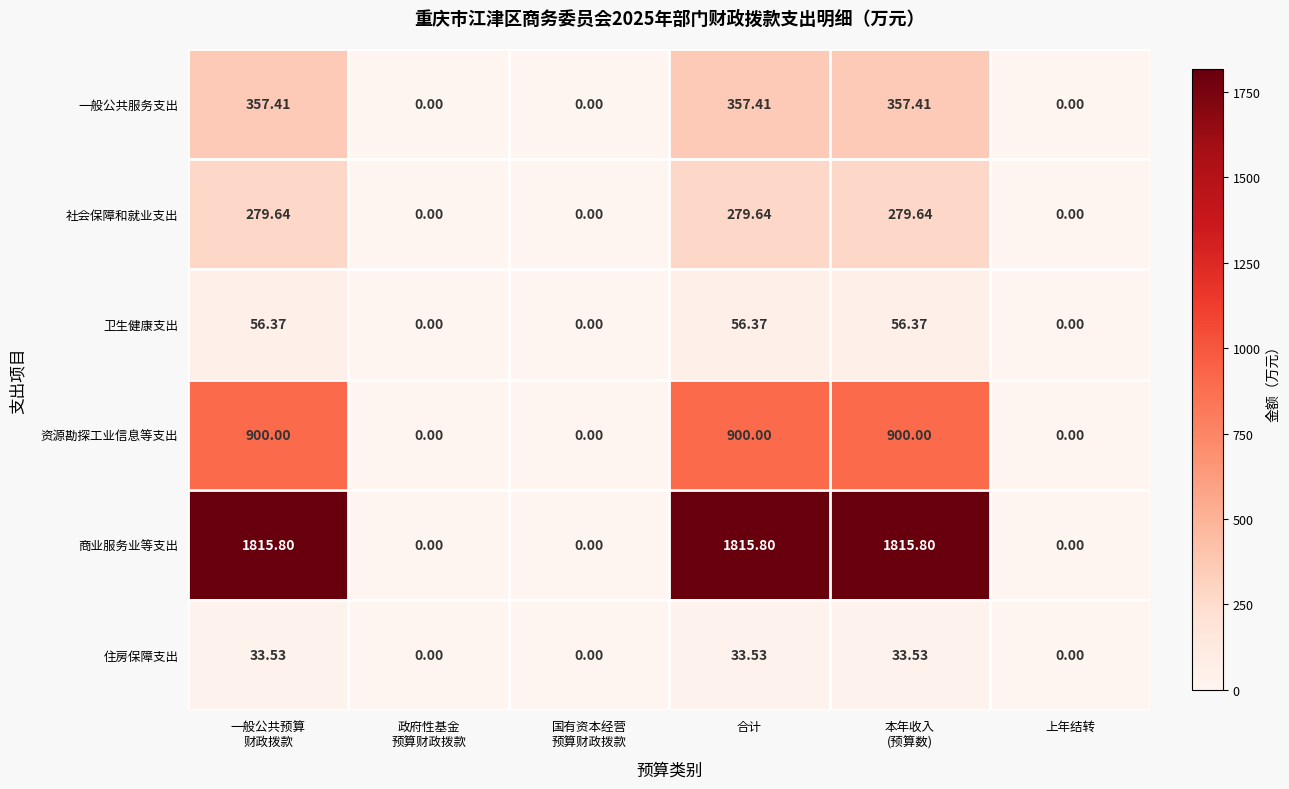

At how many categories does at least one series exceed 1673?

3